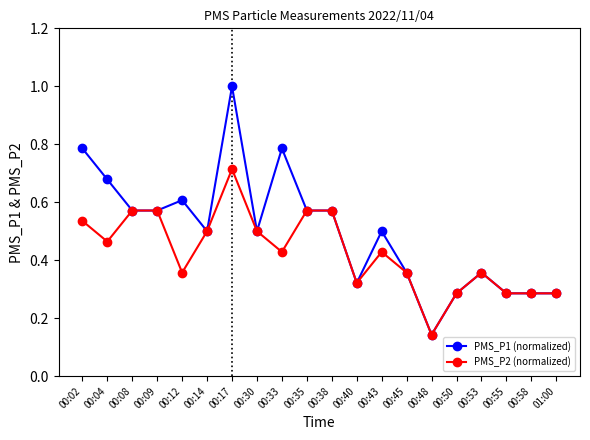

Which series has the widest spread of values?

PMS_P1 (normalized)